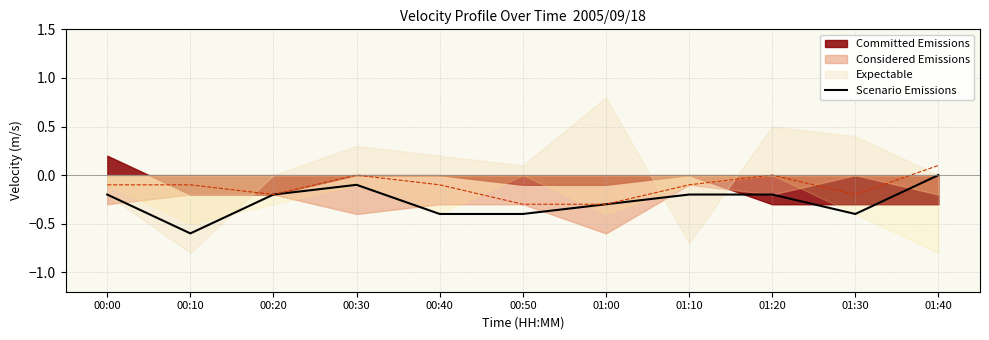

The value at 00:40 is -0.1. True or false?

False